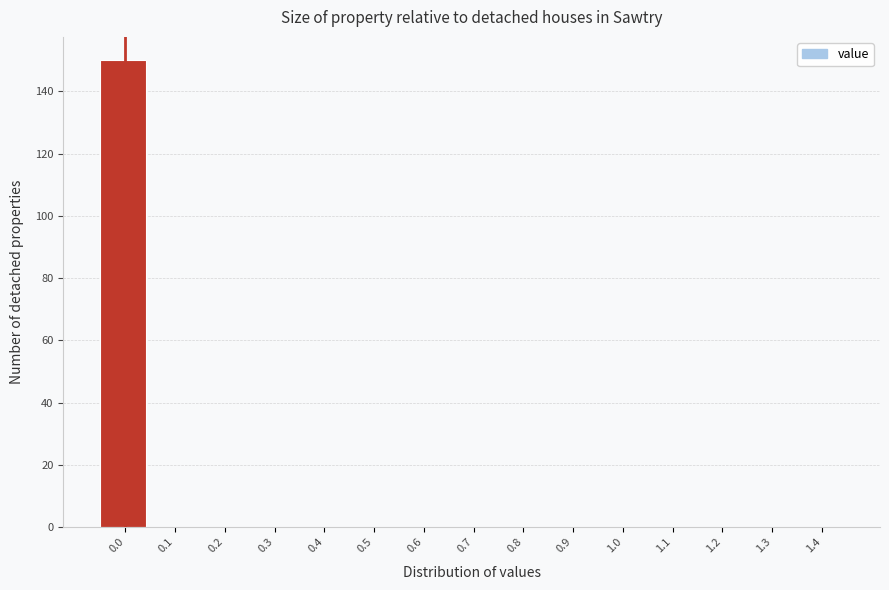

Reading left to right, what are all the values shown in this chart?

0.0=150	0.1=0	0.2=0	0.3=0	0.4=0	0.5=0	0.6=0	0.7=0	0.8=0	0.9=0	1.0=0	1.1=0	1.2=0	1.3=0	1.4=0